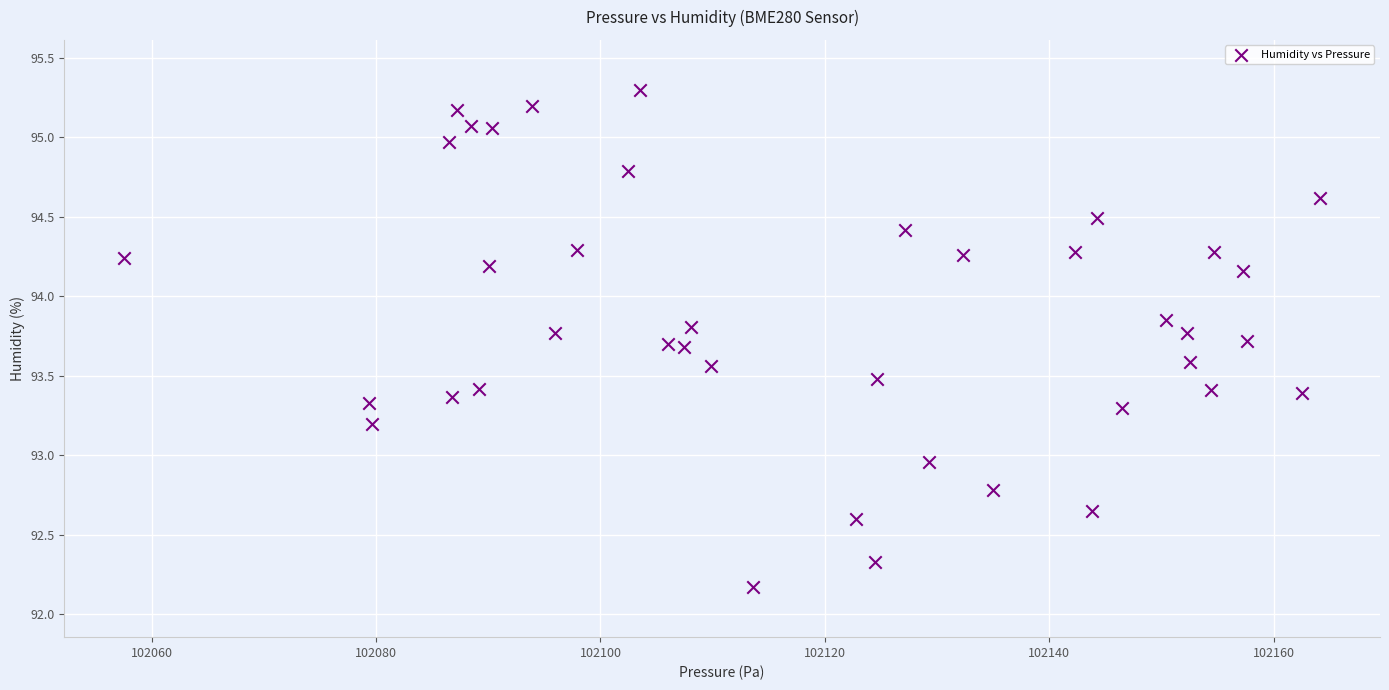

What is the range of X values (max minus min)?

106.6